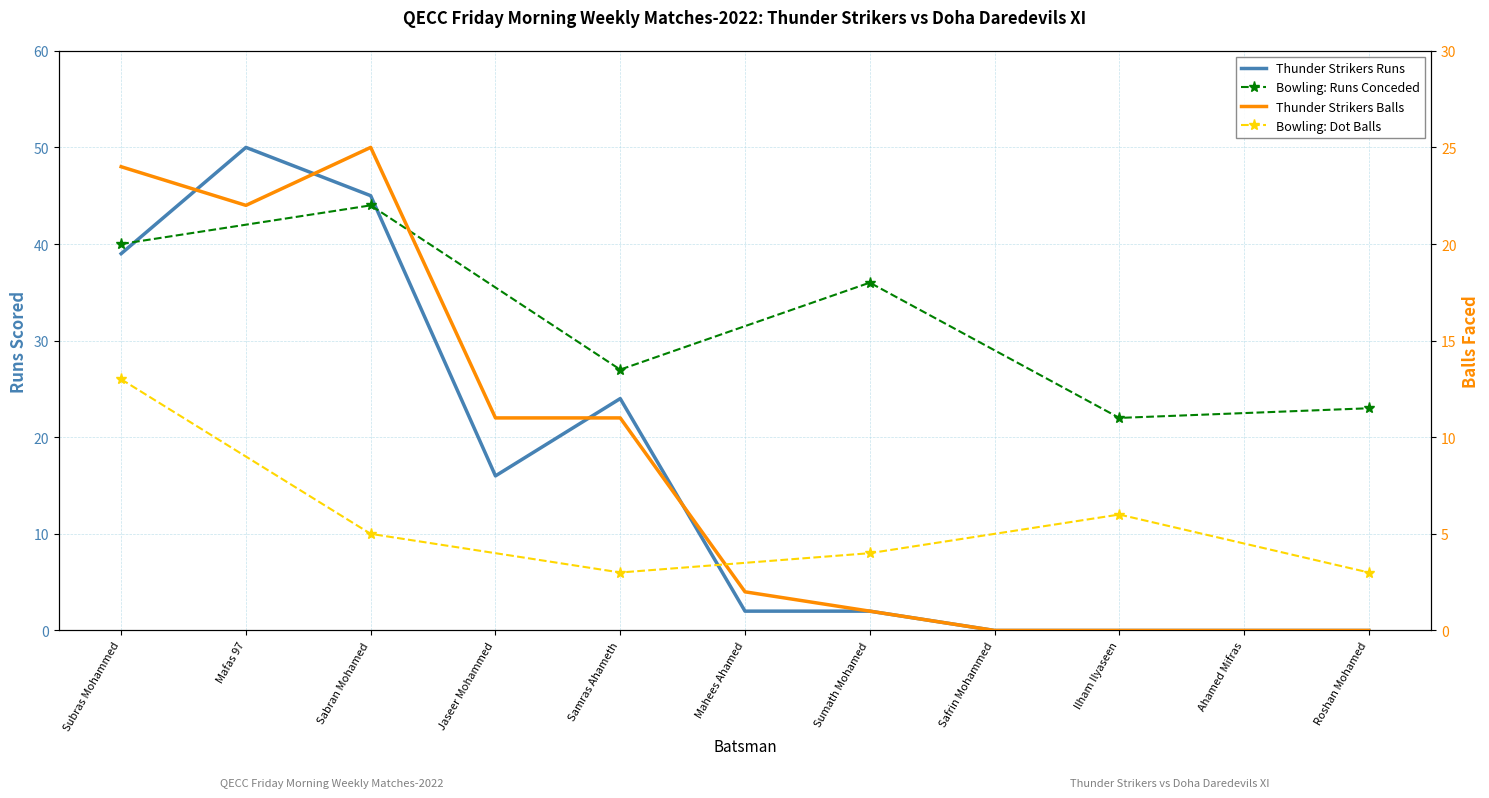

At which category does Thunder Strikers Balls reach its first local peak?

Sabran Mohamed